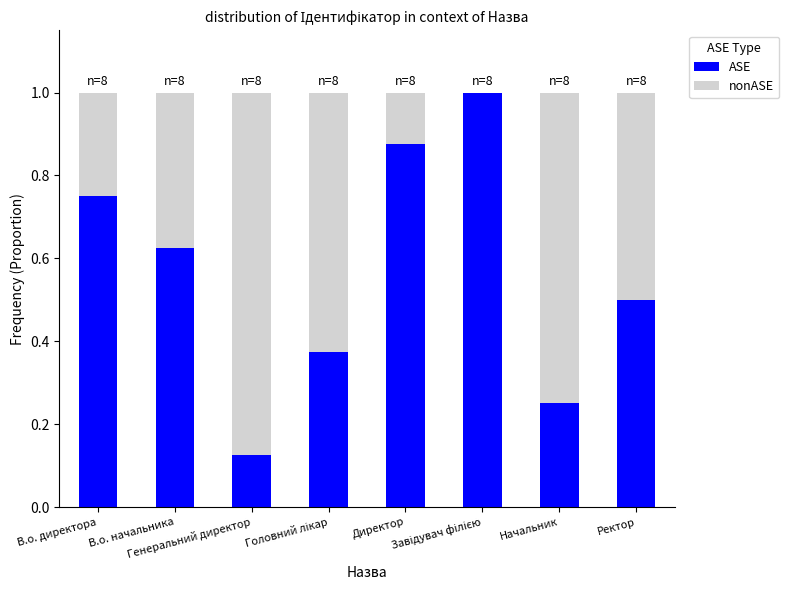

How many nonASE values are between 0 and 1?

8